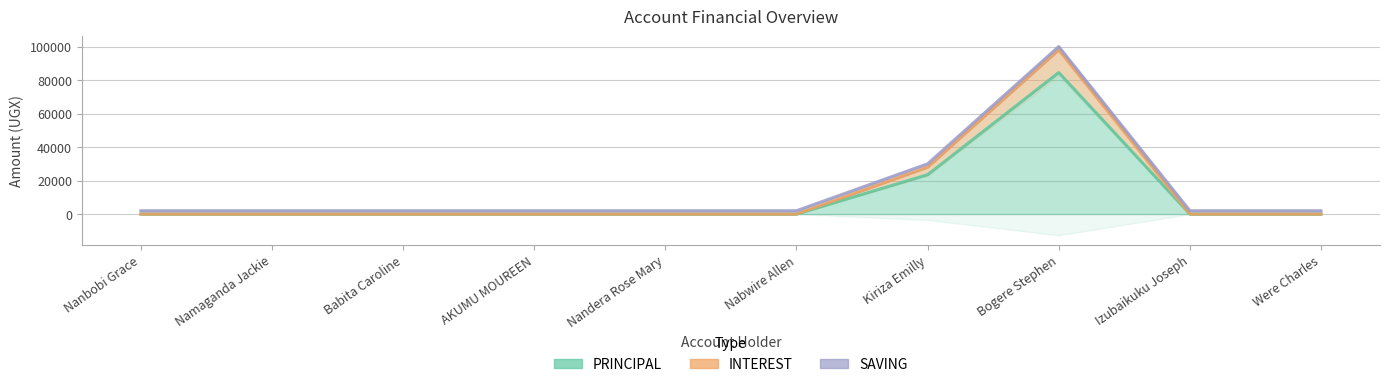

True or false: INTEREST and PRINCIPAL intersect in this chart.

False